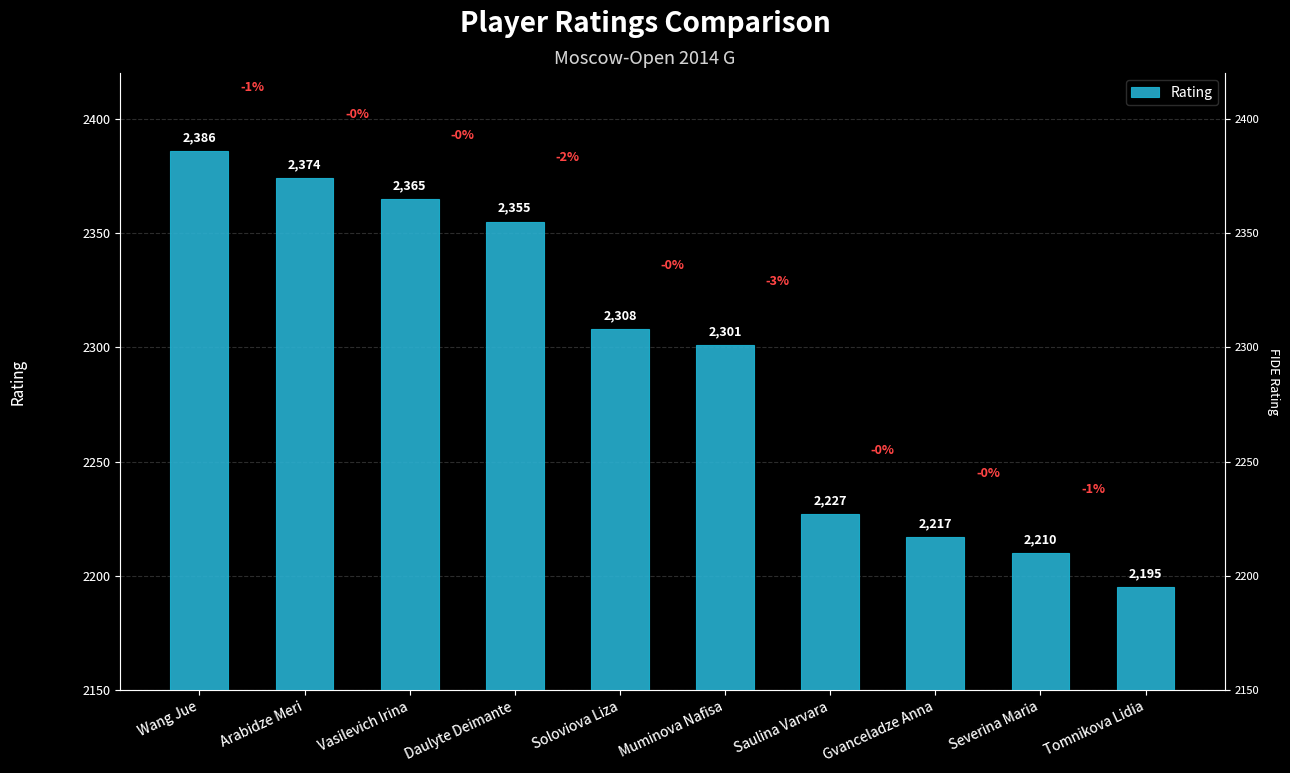

Which category has the lowest value across all series?

Tomnikova Lidia